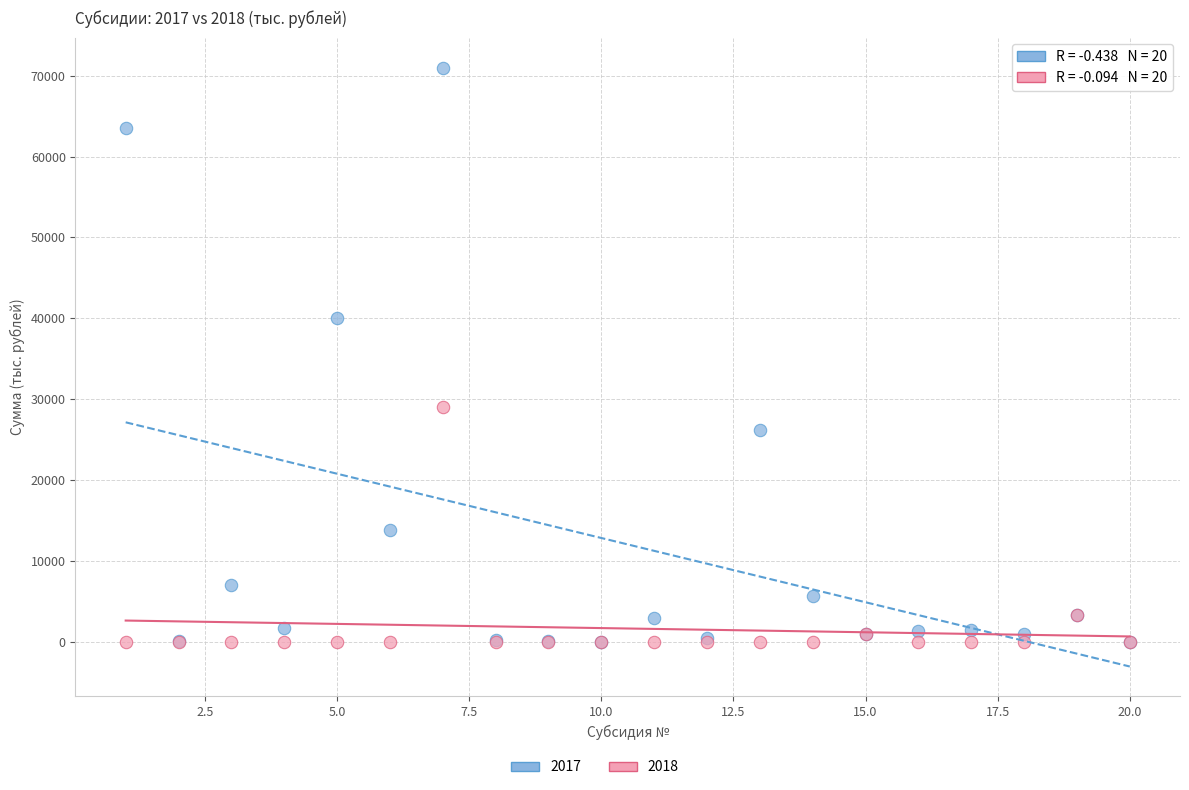

Across all series, what Y value is closest to 35500?

40000.0